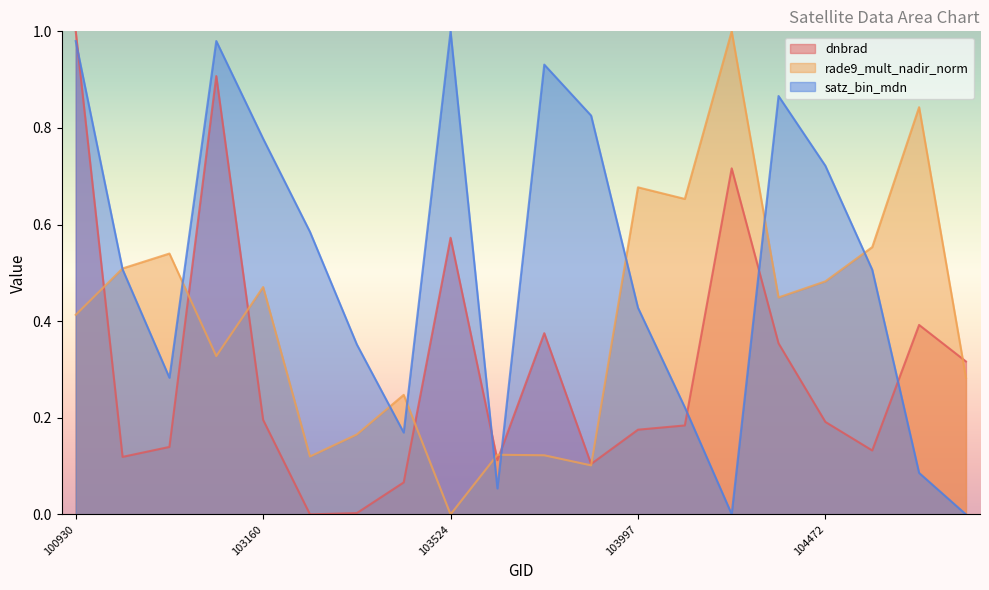

Rank the series at 103279 from lowest to highest value.

dnbrad, rade9_mult_nadir_norm, satz_bin_mdn